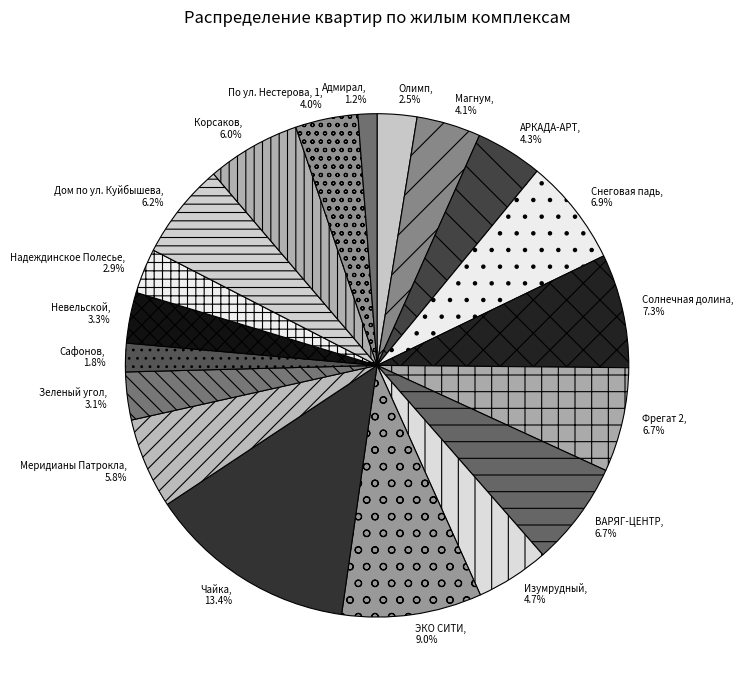

Combined, what portion of the pie is Дом по ул. Куйбышева and Корсаков?

12.2%